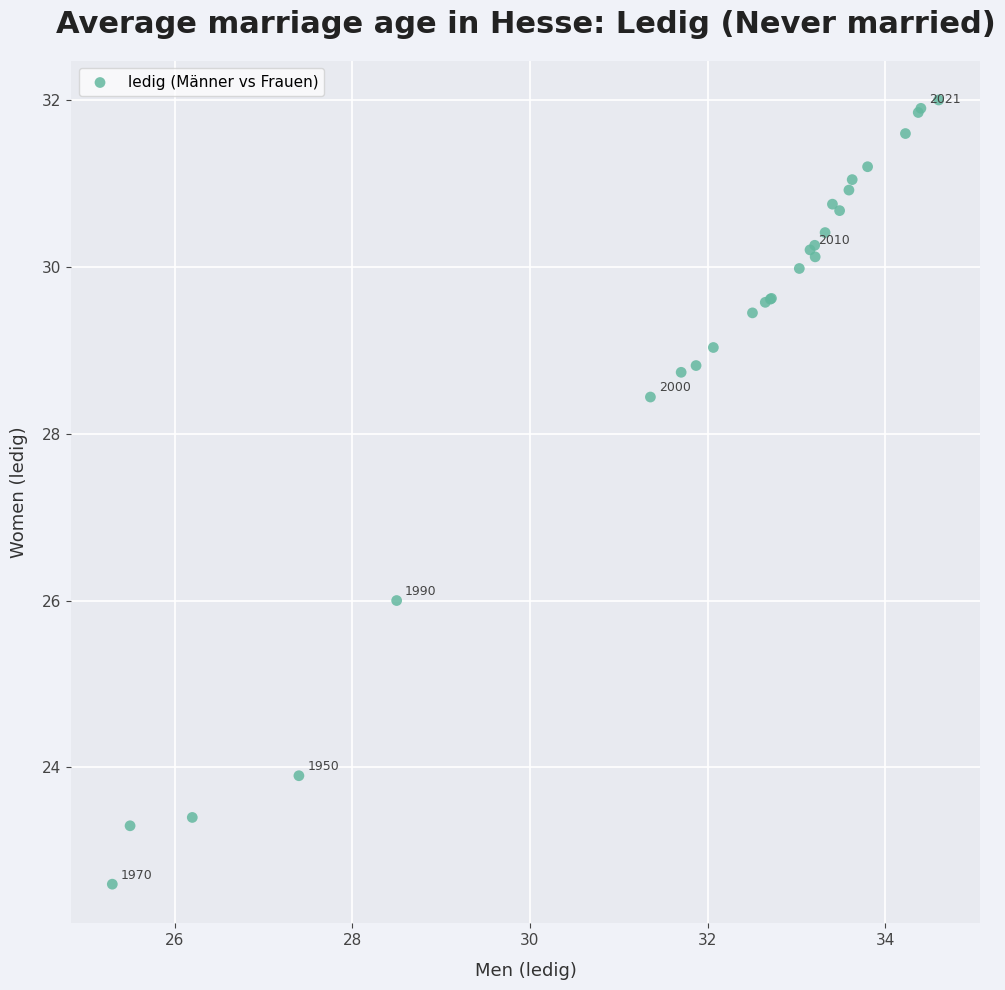

What Y value in the scatter plot is closest to 27?

26.0